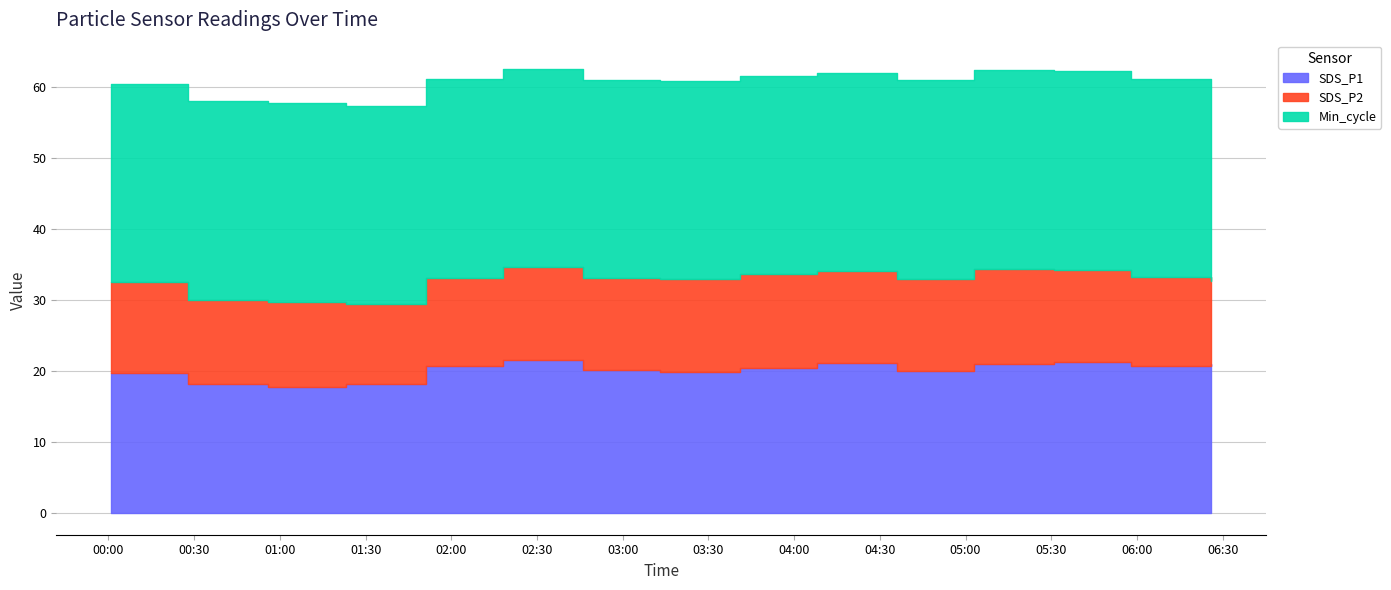

At which label is SDS_P2 closest to 12?

2020-12-04 00:56